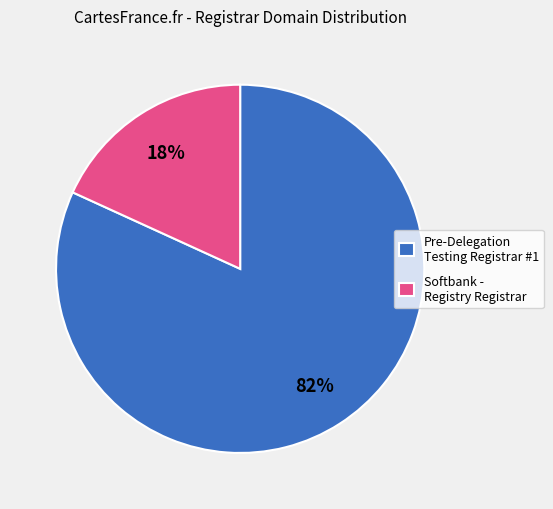

To the nearest percent, what is the difference between the largest and smallest slice percentages?

64%